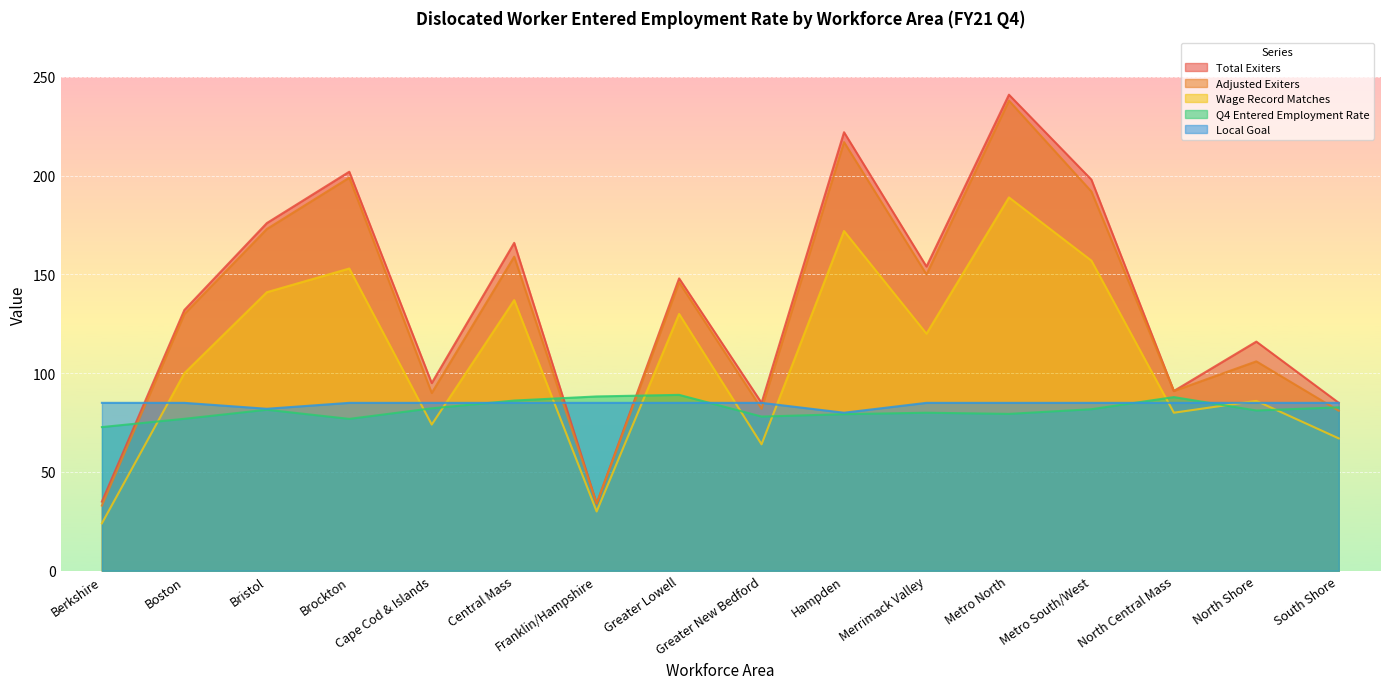

What is the total value across all series at Central Mass?

633.2